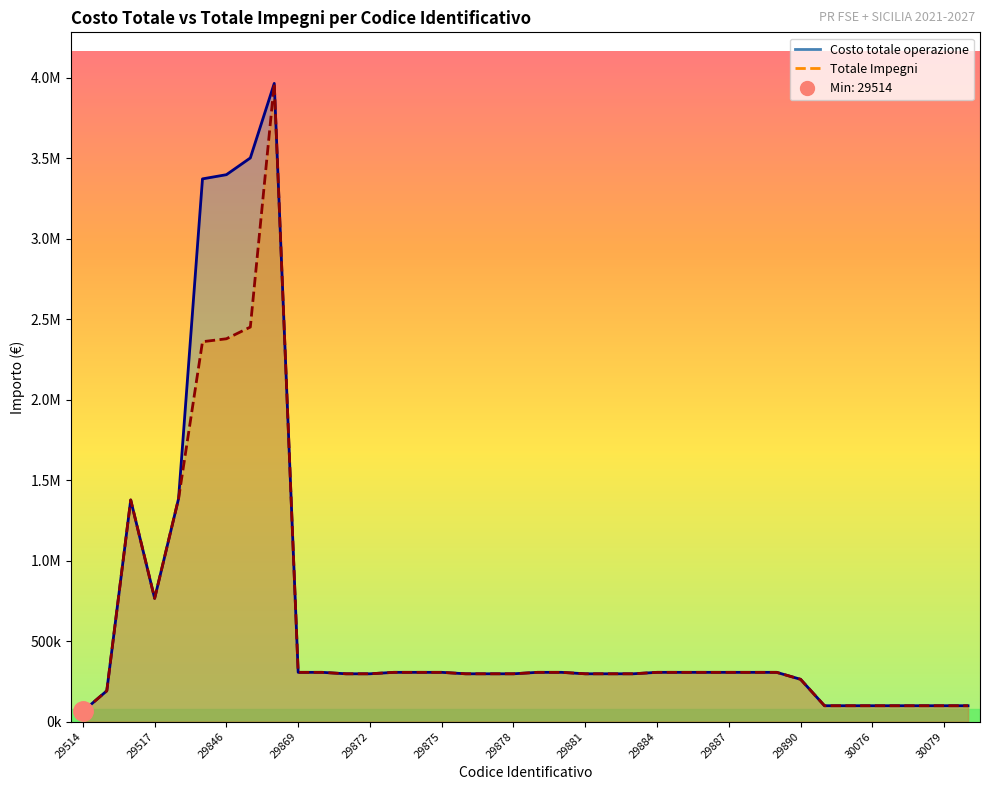

The value of Totale Impegni at 29846 is 1365764.6. True or false?

False